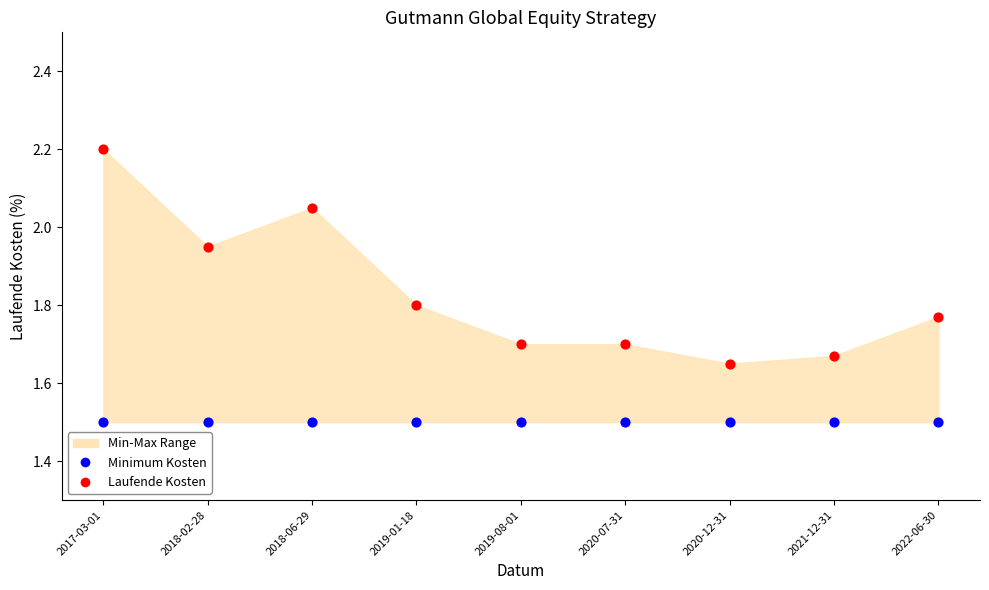

Which series contains the lowest Y value?

Minimum Kosten